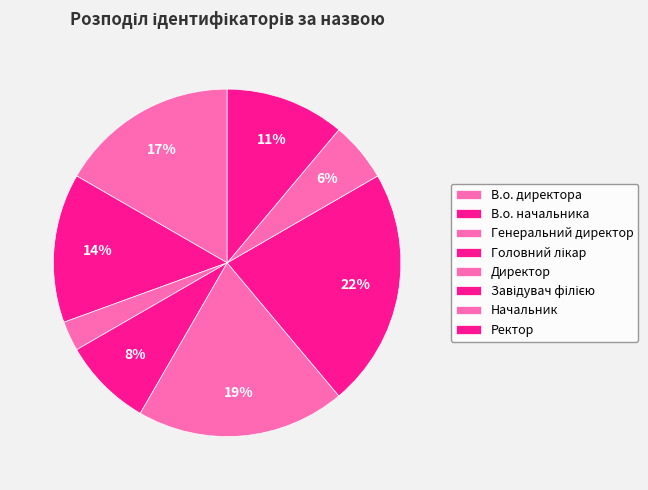

Which category has the smallest portion of the pie?

Генеральний директор